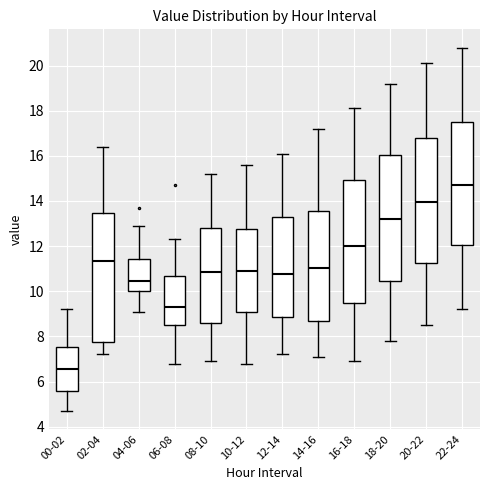

Which box has the lowest median line?

00-02